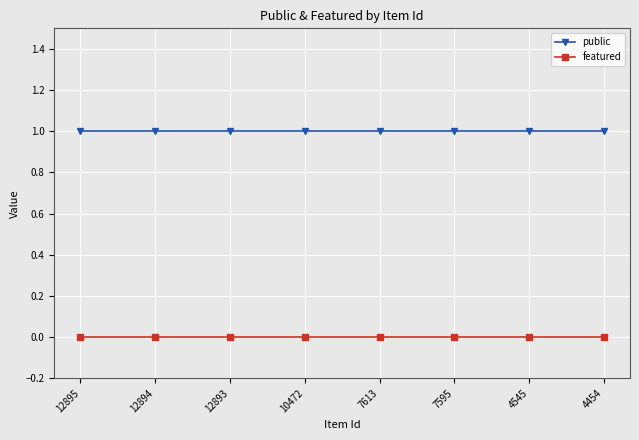

What is the value of the public point at the 3rd from the left?

1